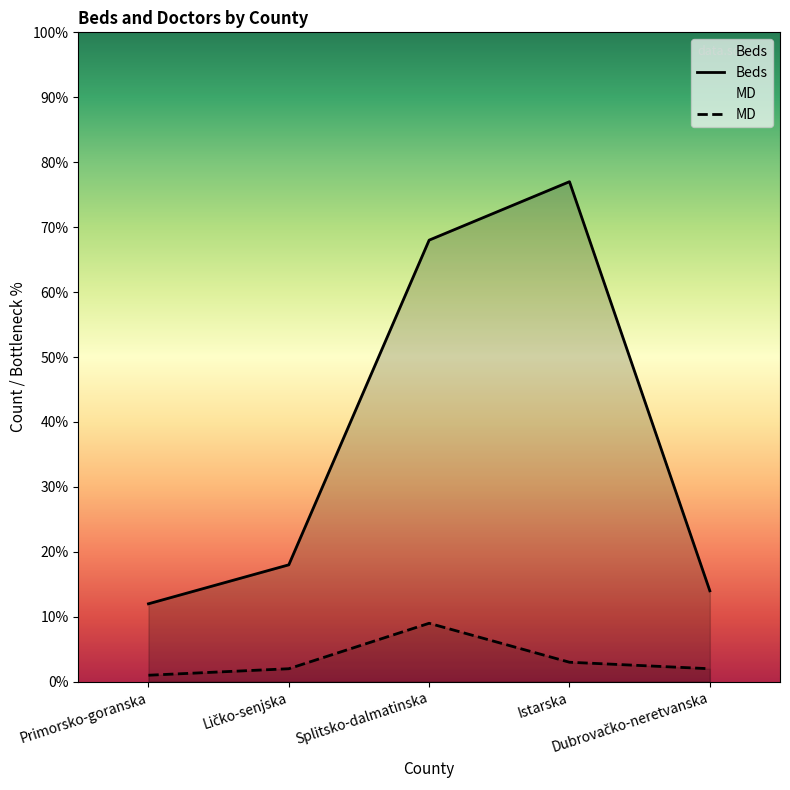

Rank the series by their maximum value, from lowest to highest.

MD, Beds